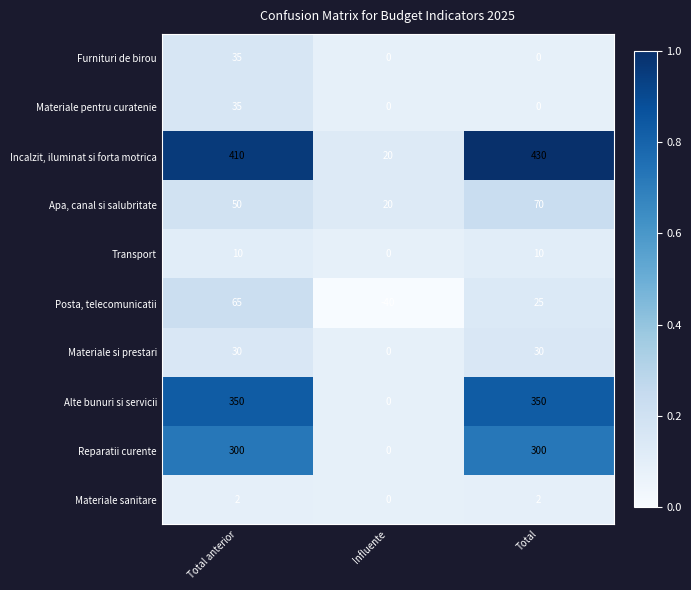

How many data points does each series have?

3